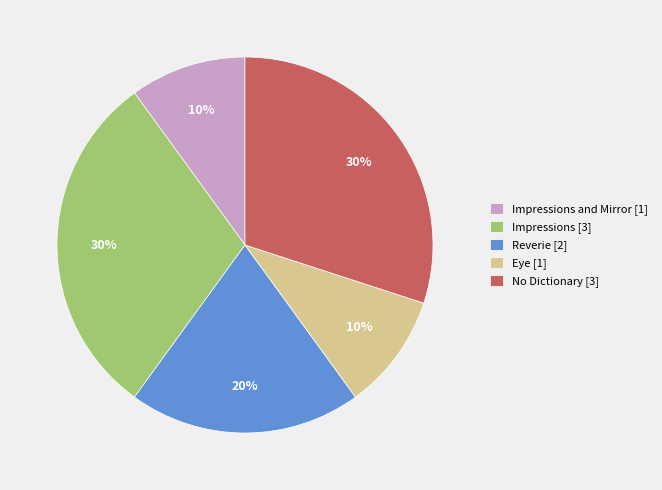

Does Reverie [2] represent more than half of the total?

No